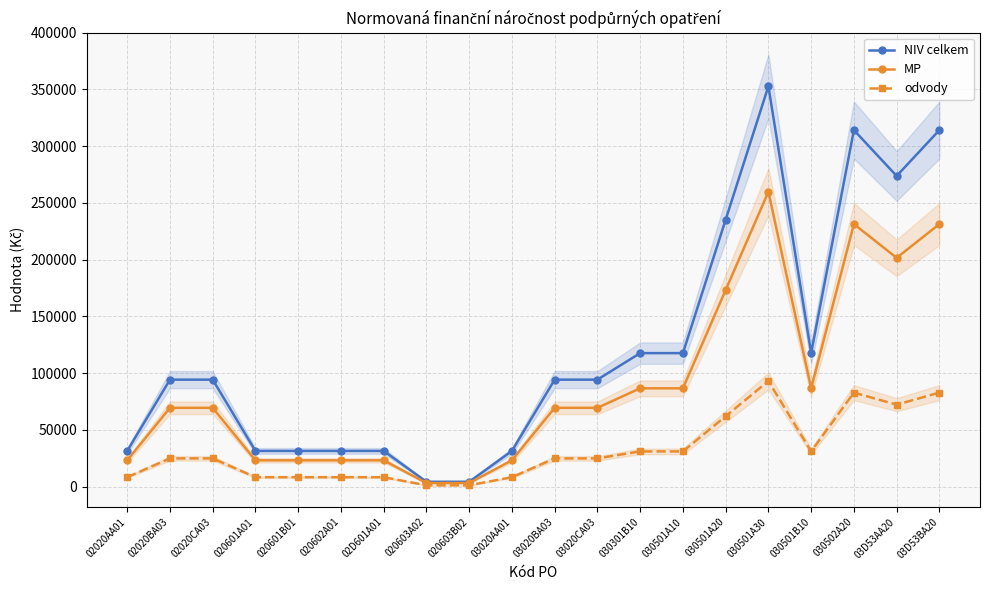

Which category has the highest value across all series?

030501A30